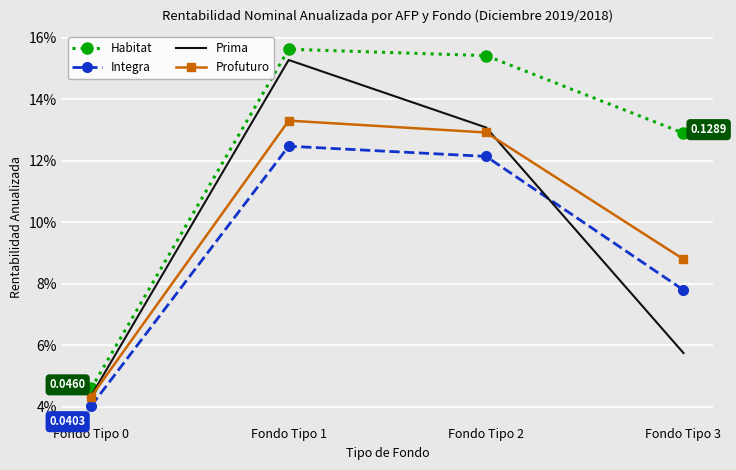

True or false: Prima and Integra intersect in this chart.

True